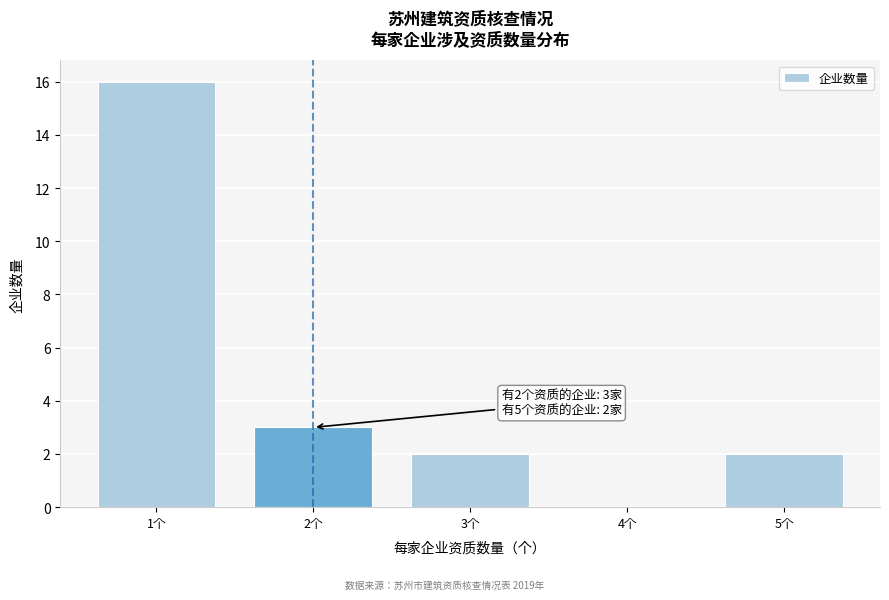

Reading right to left, transcribe all the data shown in this chart.

5个=2	4个=0	3个=2	2个=3	1个=16